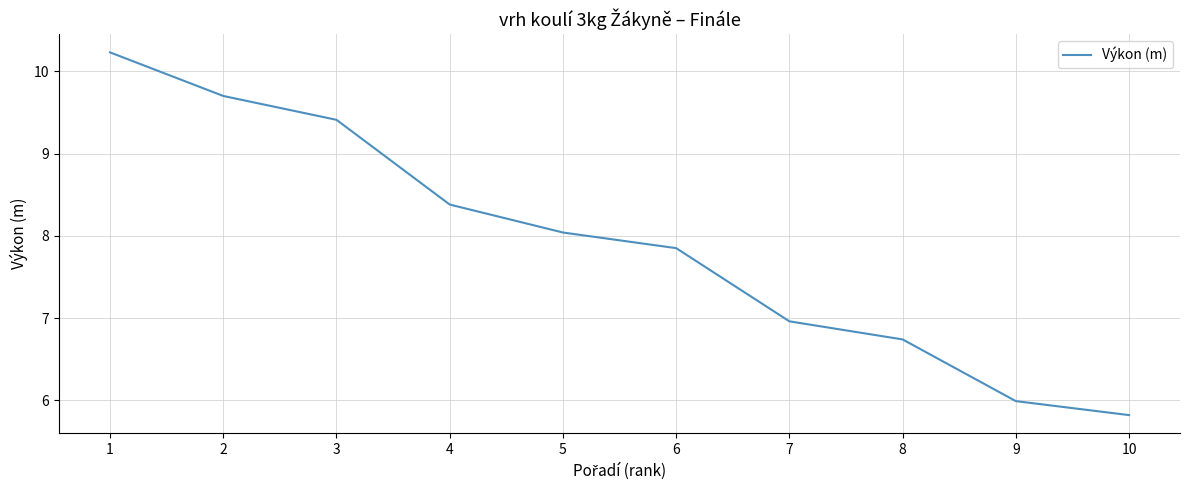

List the labels in order of value, smallest first.

10, 9, 8, 7, 6, 5, 4, 3, 2, 1